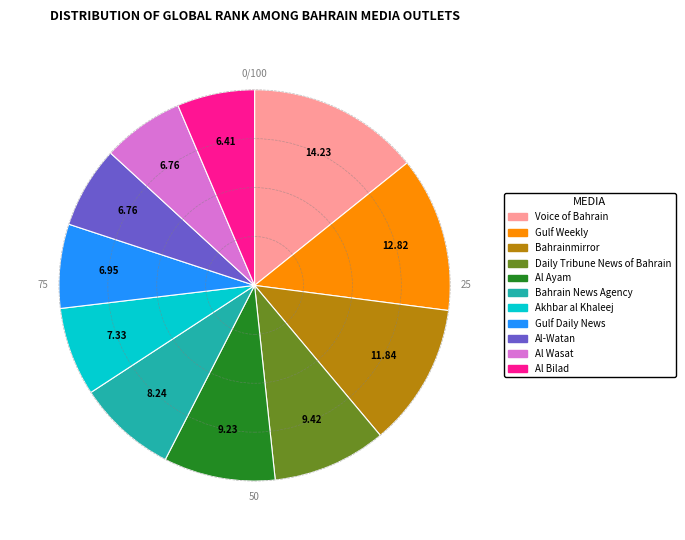

Which category has the biggest portion of the pie?

Voice of Bahrain